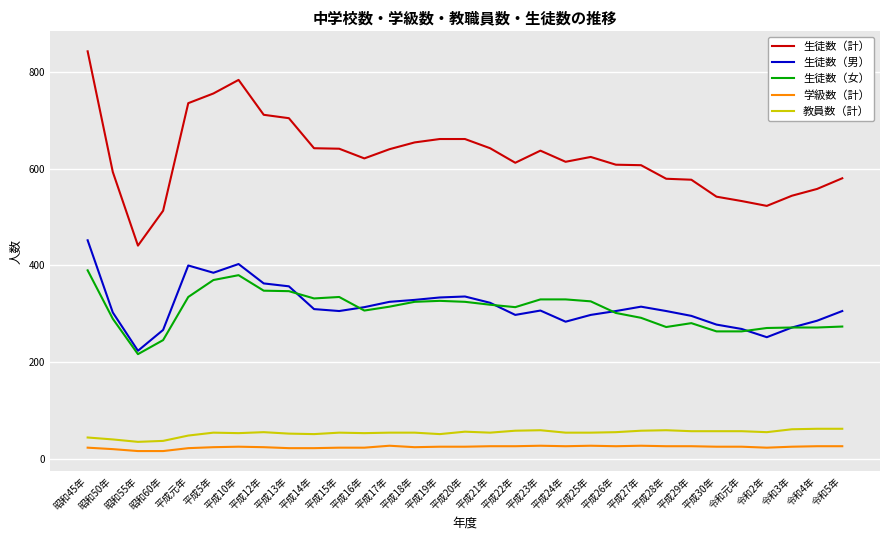

True or false: 生徒数（女） and 教員数（計） cross at least once.

False